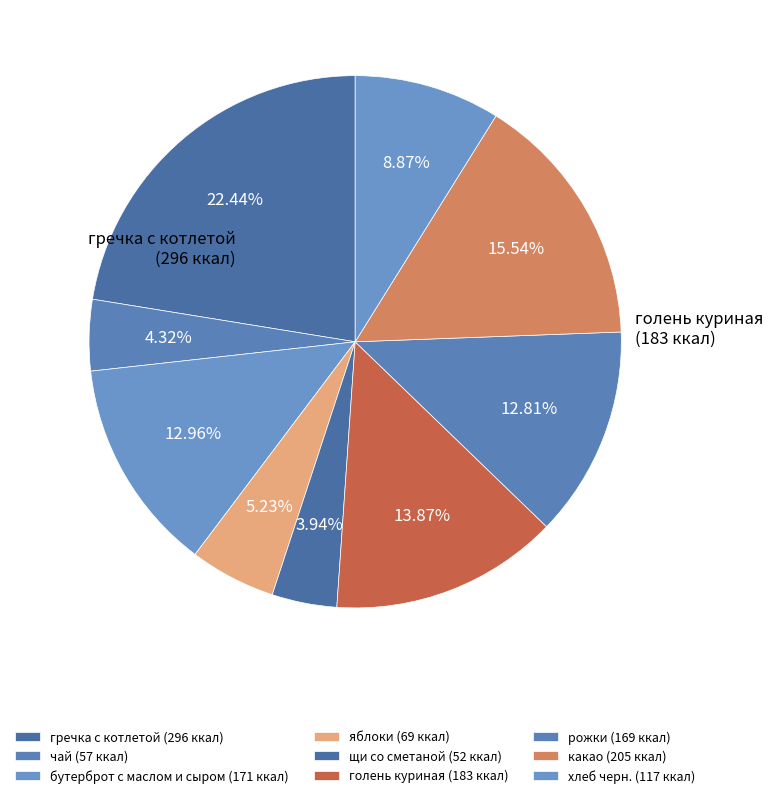

To the nearest percent, what is the combined percentage of чай and яблоки?

10%